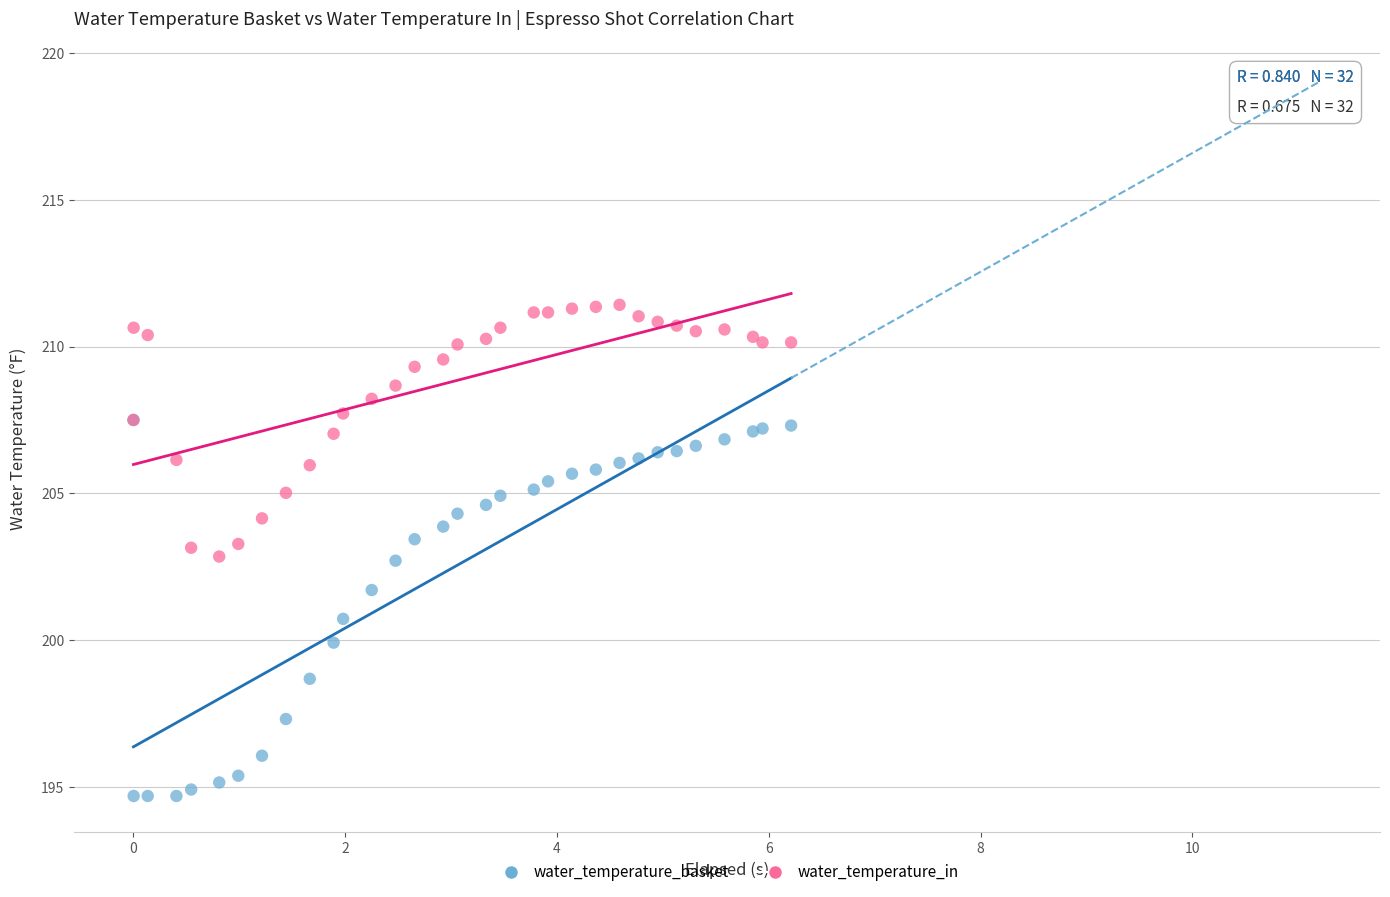

What are all the series names shown in the legend?

water_temperature_basket, water_temperature_in